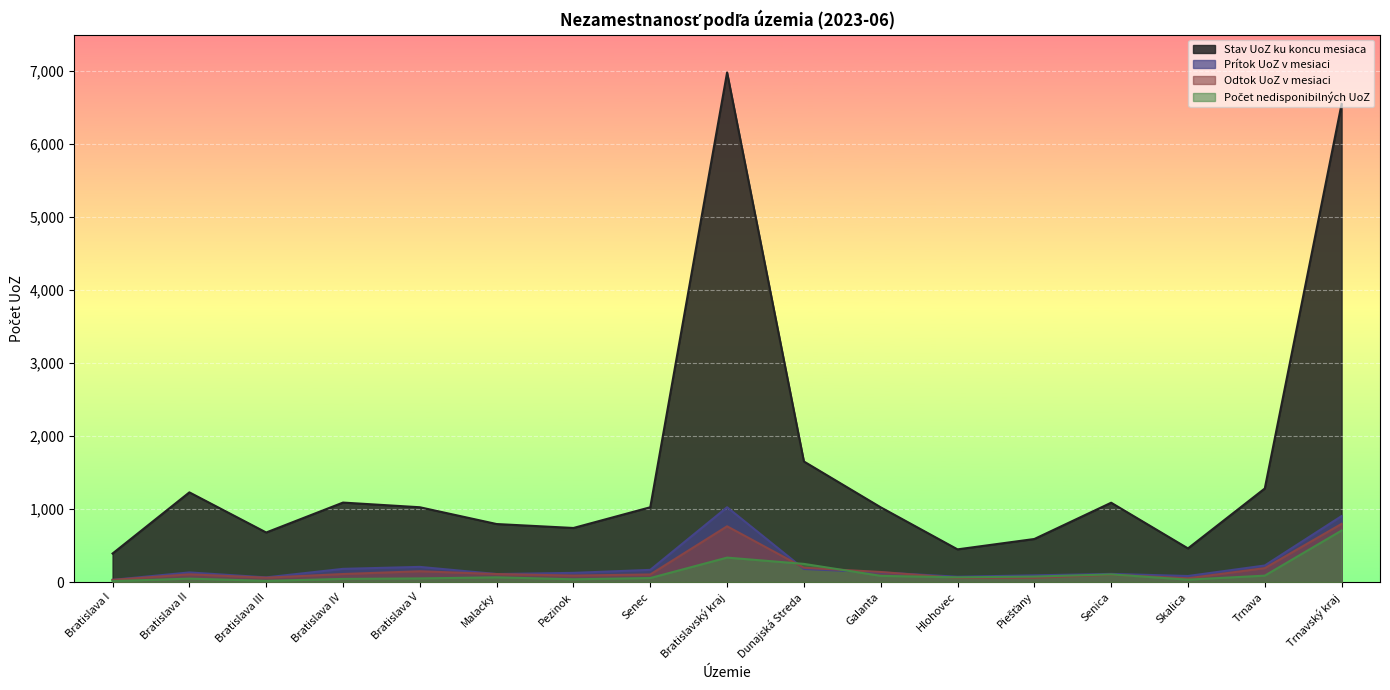

Which series has the largest total across all categories?

Stav UoZ ku koncu mesiaca